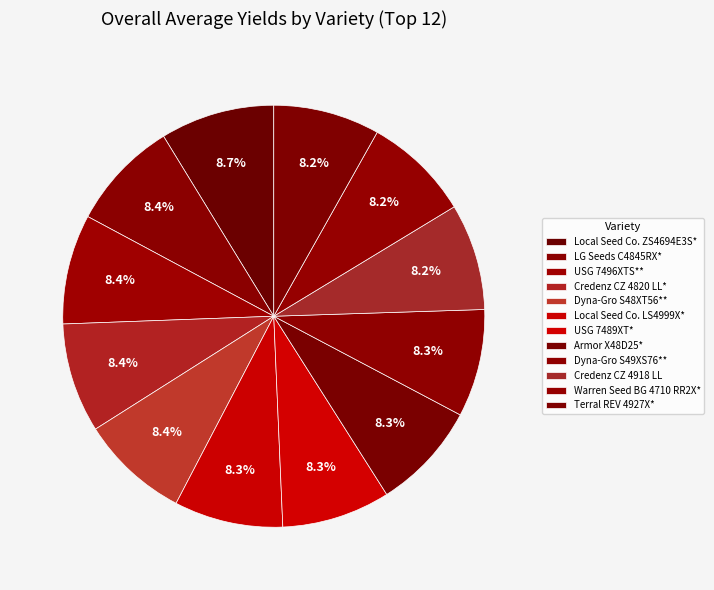

How many segments does this pie chart have?

12